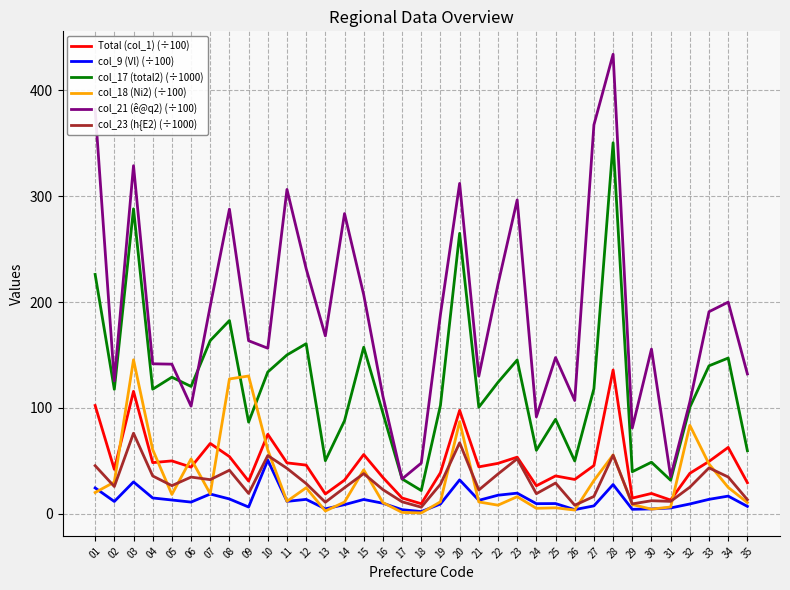

What are all the series names shown in the legend?

Total (col_1) (÷100), col_9 (Vl) (÷100), col_17 (total2) (÷1000), col_18 (Ni2) (÷100), col_21 (ê@q2) (÷100), col_23 (h{E2) (÷1000)